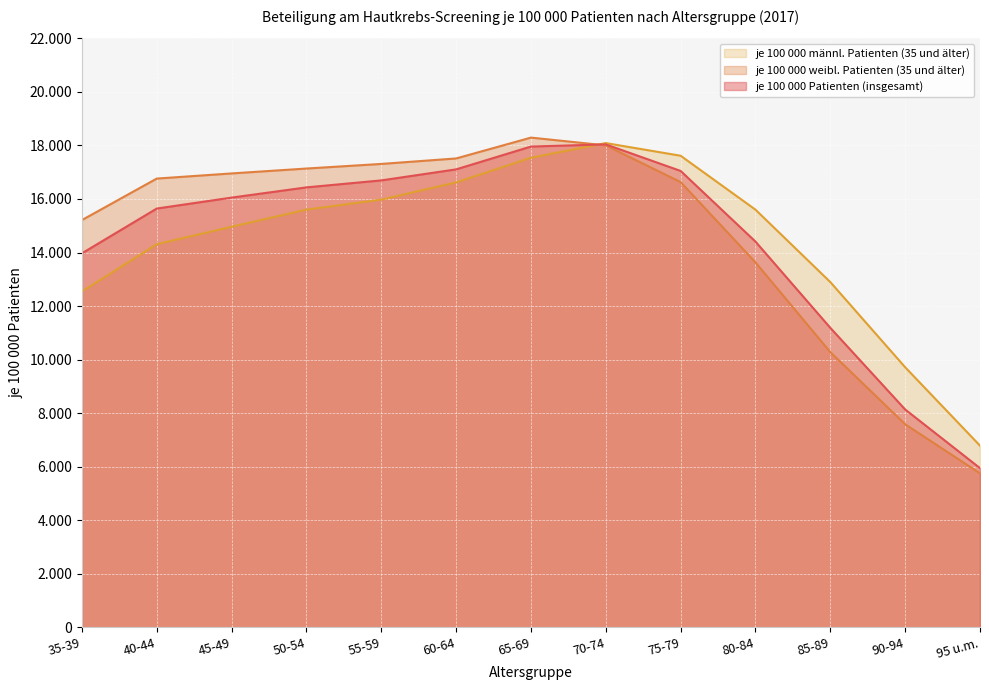

True or false: je 100 000 Patienten (insgesamt) has a value of 13970 at 35-39.

True